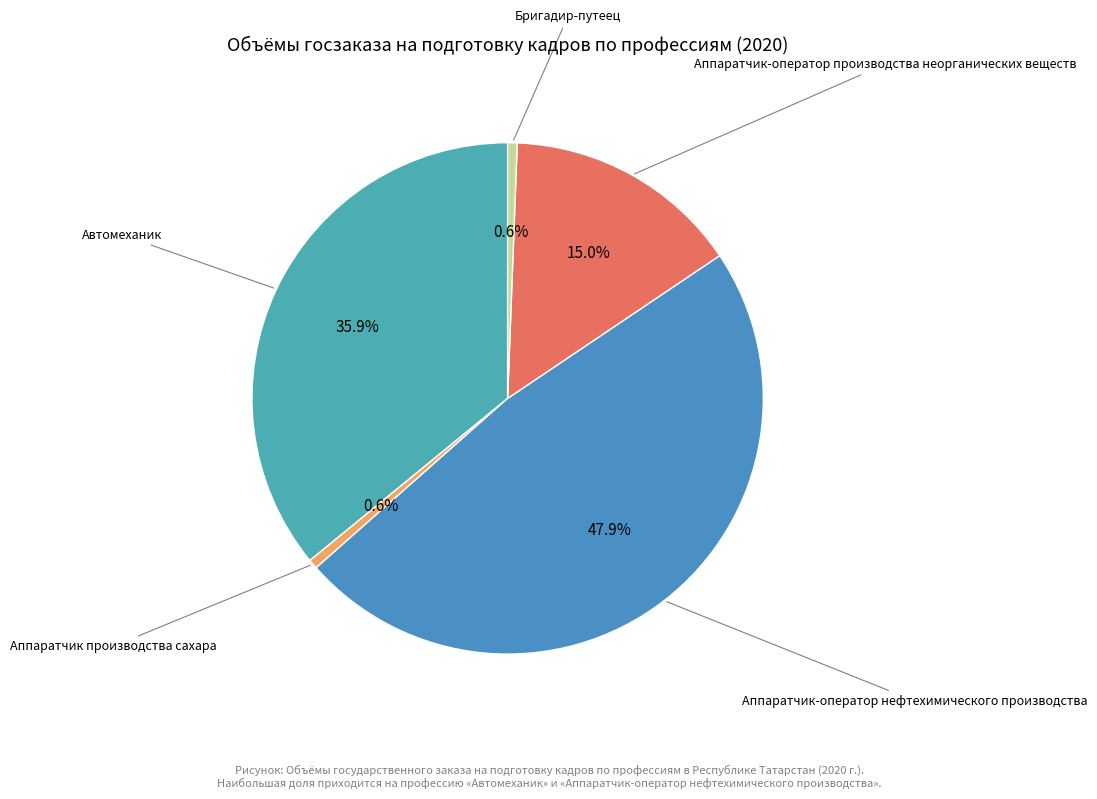

Which category has the biggest portion of the pie?

Аппаратчик-оператор нефтехимического производства